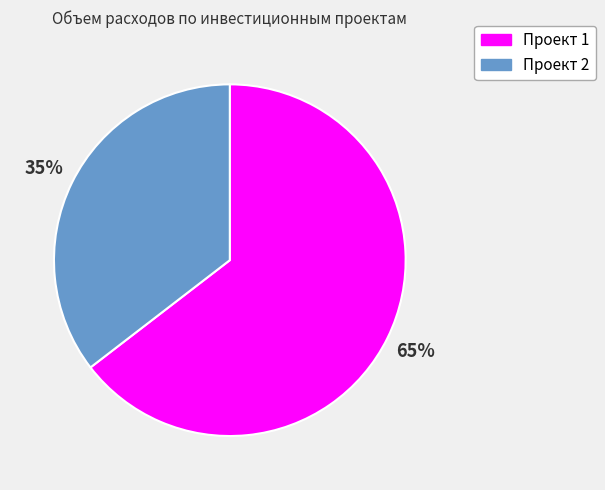

To the nearest percent, what percentage of the pie is Проект 2?

35%